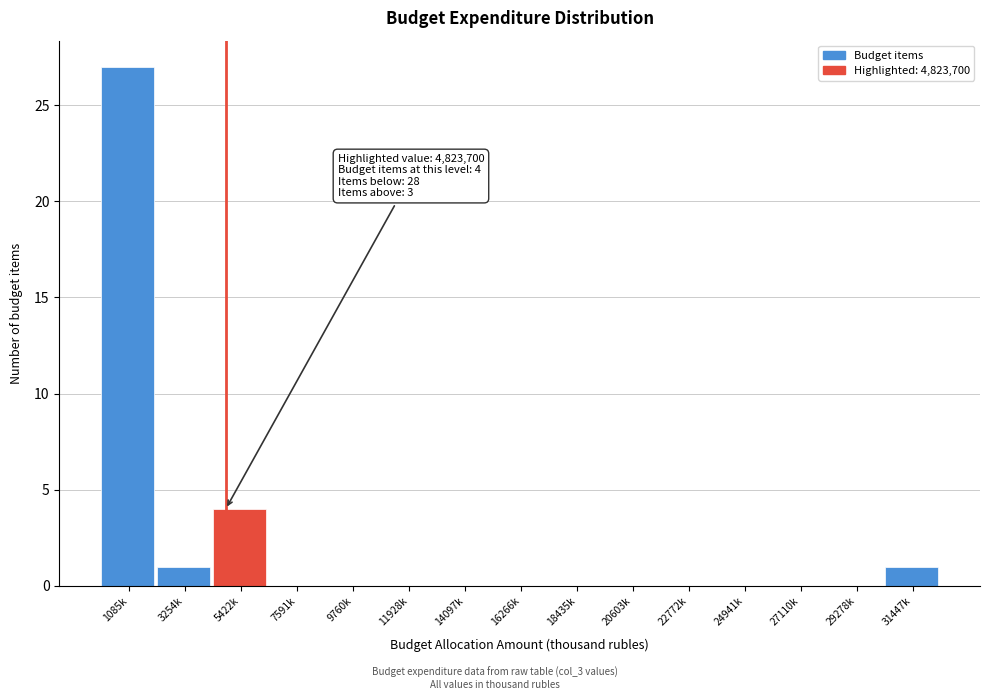

Reading left to right, transcribe all the data shown in this chart.

1085k=27	3254k=1	5422k=4	7591k=0	9760k=0	11928k=0	14097k=0	16266k=0	18435k=0	20603k=0	22772k=0	24941k=0	27110k=0	29278k=0	31447k=1